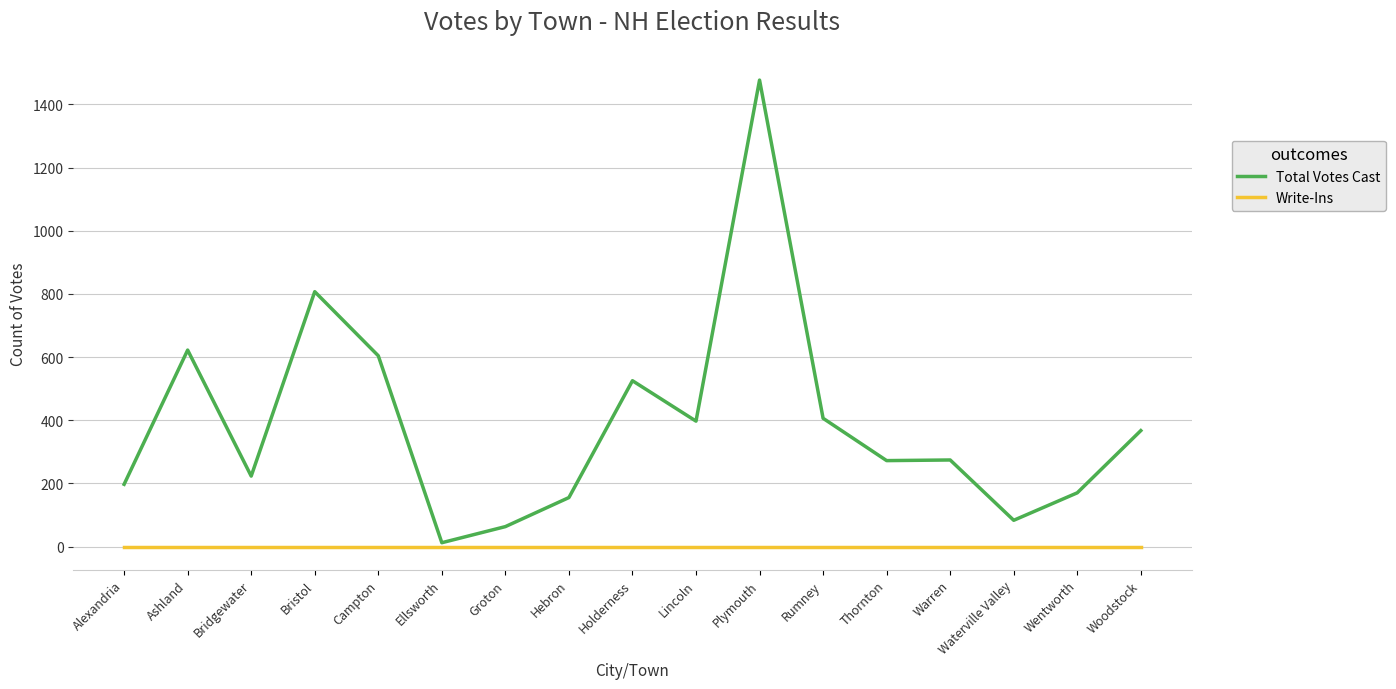

Is the value of Write-Ins at Hebron greater than the value of Total Votes Cast at Bristol?

No